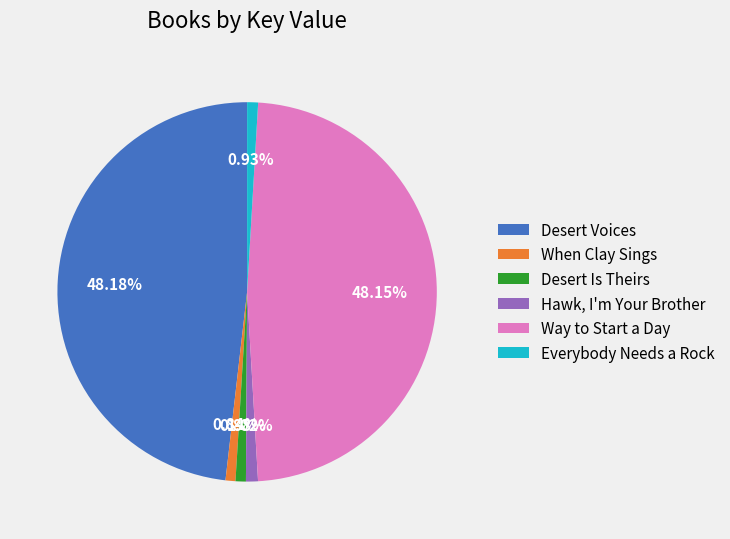

Between Hawk, I'm Your Brother and Way to Start a Day, which is larger?

Way to Start a Day